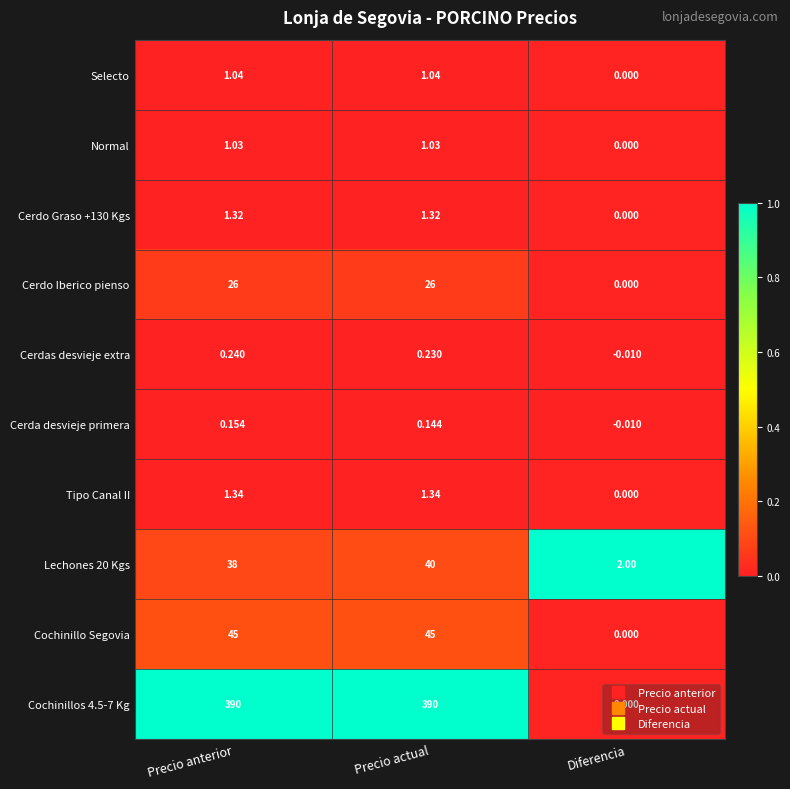

Which series has the widest spread of values?

Cochinillos 4.5-7 Kg